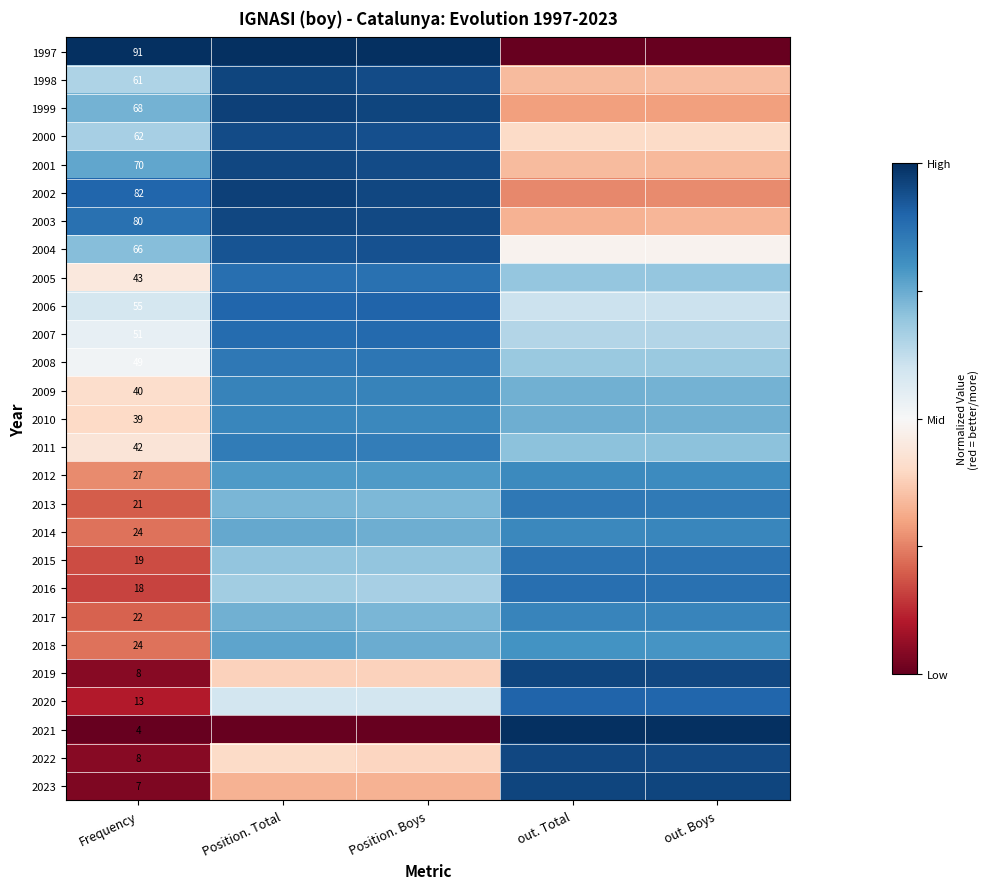

What is the sum of the 2002 values at Position. Boys and Frequency?

1.9